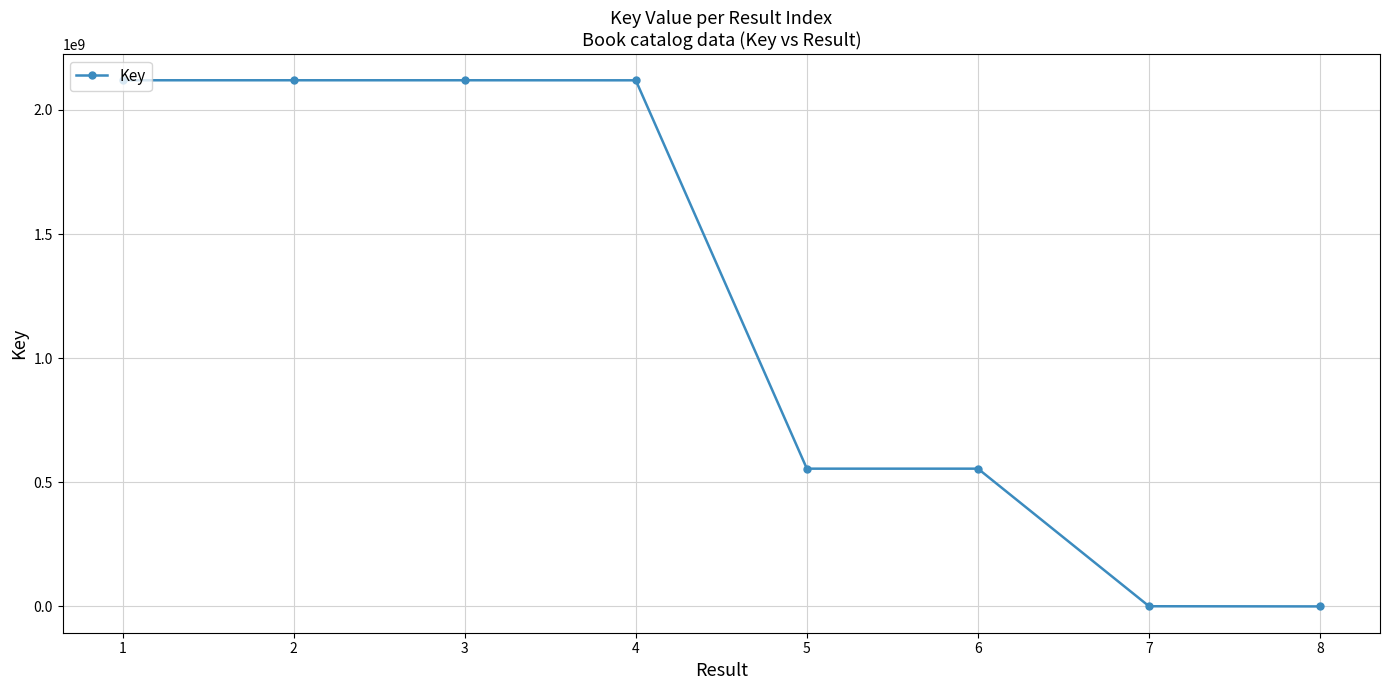

What is the approximate value at 2, to the nearest 50?

2119556600